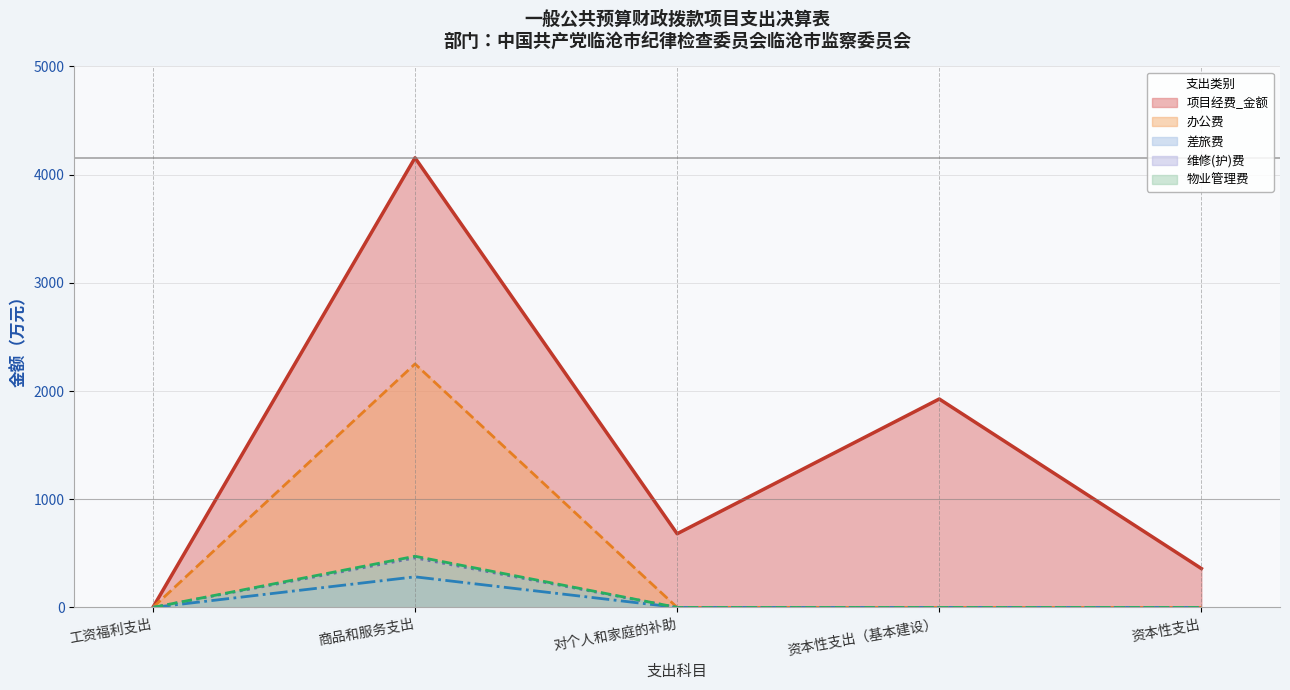

List the labels in order of 物业管理费 value, smallest first.

工资福利支出, 对个人和家庭的补助, 资本性支出（基本建设）, 资本性支出, 商品和服务支出